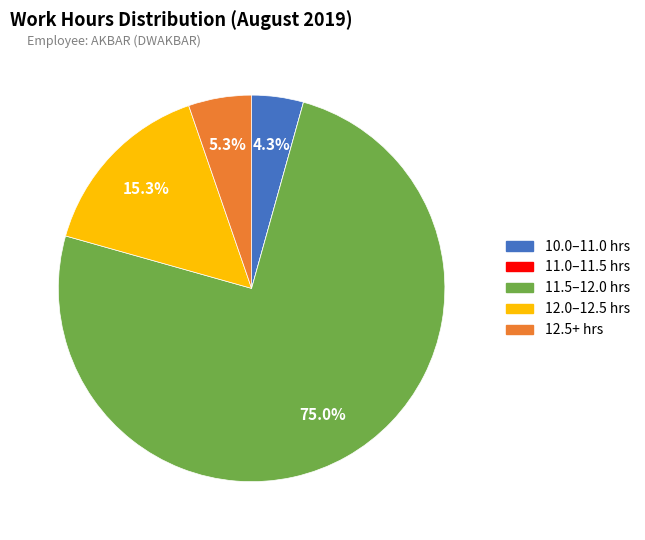

Which category has the biggest portion of the pie?

11.5–12.0 hrs